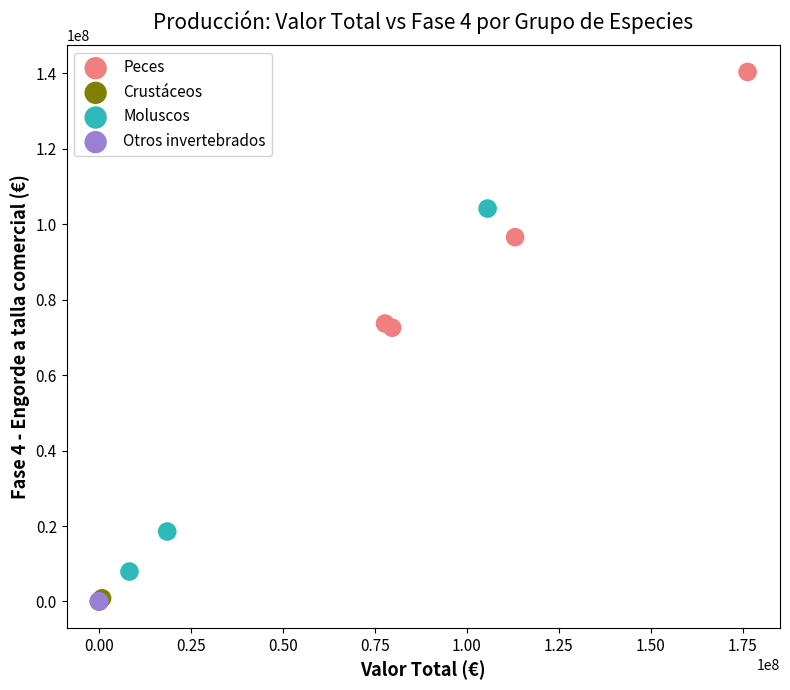

Which series reaches the maximum Y coordinate?

Peces